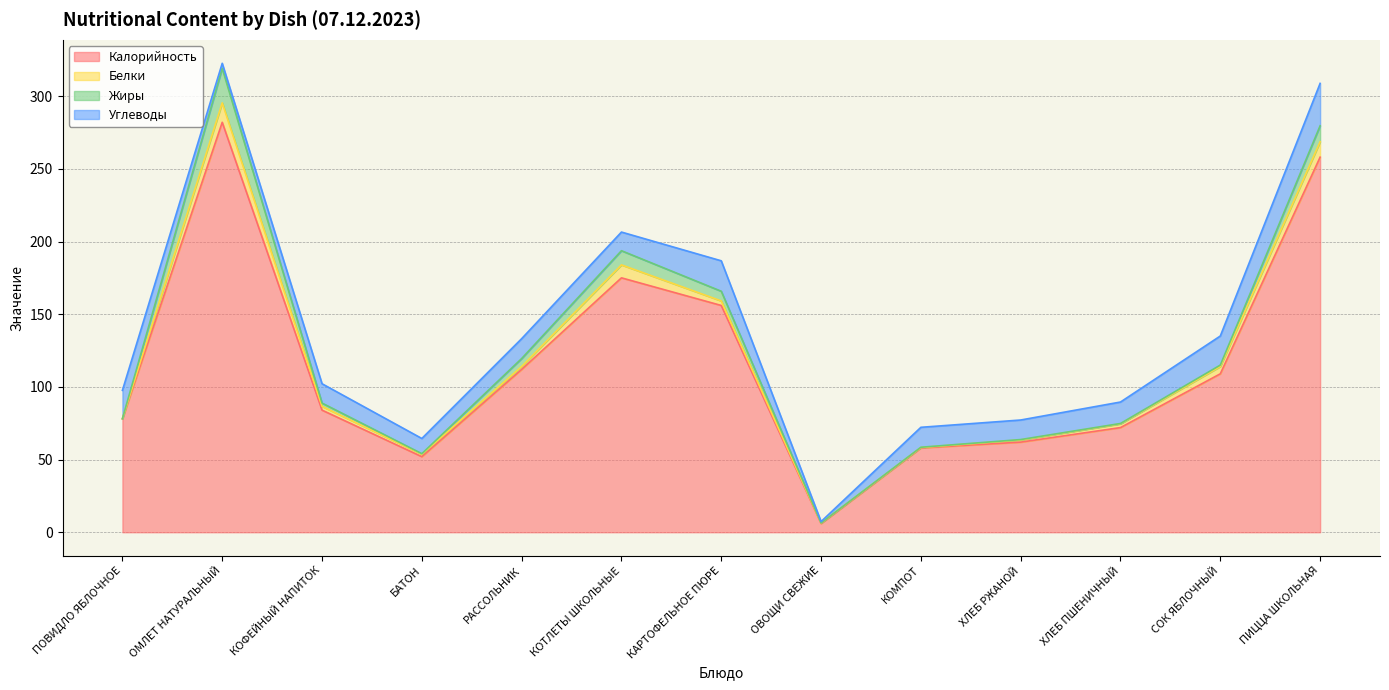

Reading left to right, extract all data points from this chart.

Калорийность: 78.0	282.0	84.0	52.0	112.0	175.0	156.0	6.0	58.0	62.0	72.0	109.0	258.0
Белки: 0.1	13.4	2.6	1.7	2.0	8.9	3.1	0.3	0.3	1.5	2.6	5.0	10.6
Жиры: 0.0	23.8	2.2	0.4	5.5	9.8	6.7	0.1	0.2	0.3	0.2	1.0	11.0
Углеводы: 19.5	3.4	13.3	10.5	13.7	12.8	20.9	0.9	13.7	13.4	14.8	20.0	29.2